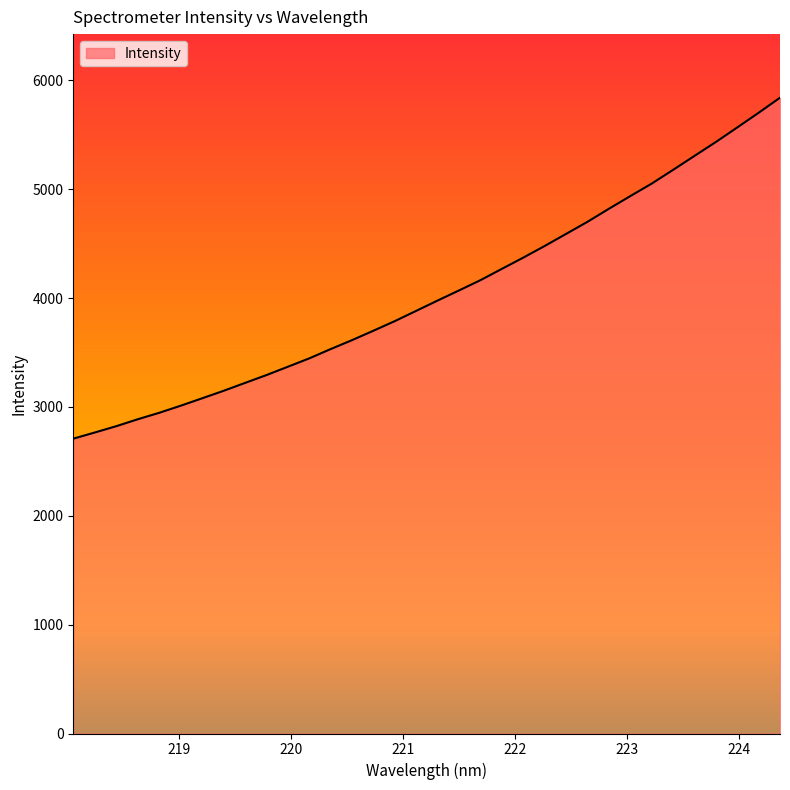

What is the difference between the maximum and minimum values?

3132.4